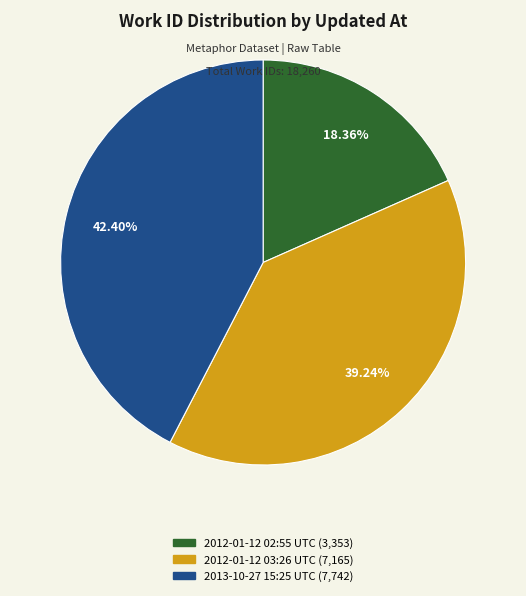

Between 2012-01-12 03:26 UTC (7,165) and 2013-10-27 15:25 UTC (7,742), which is larger?

2013-10-27 15:25 UTC (7,742)